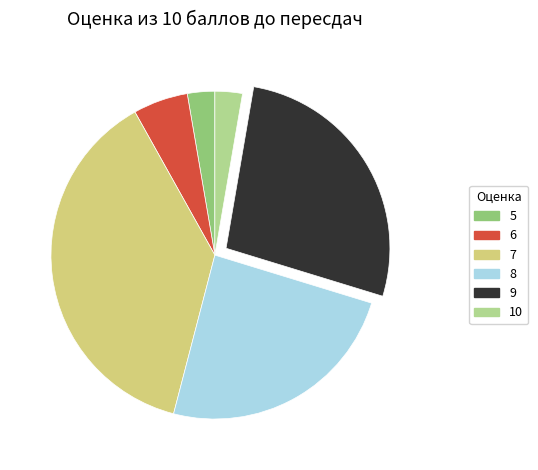

How many segments does this pie chart have?

6